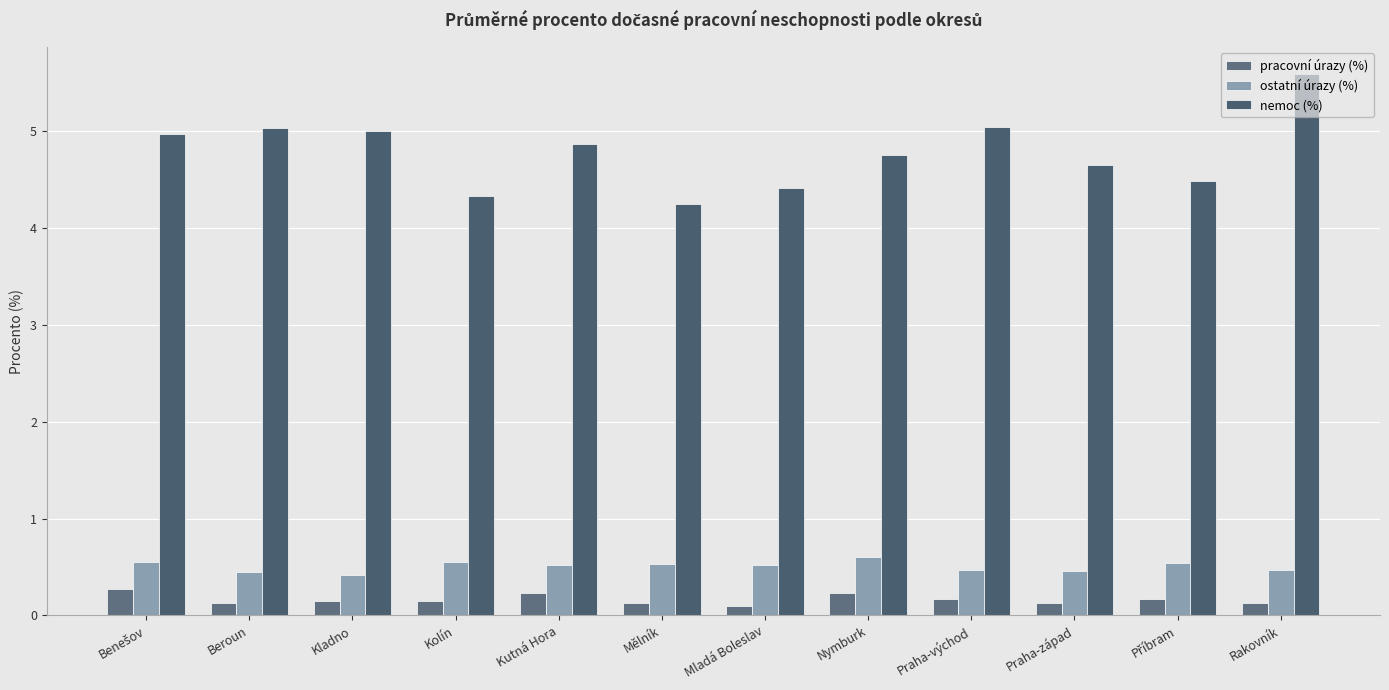

What are all the series names shown in the legend?

pracovní úrazy (%), ostatní úrazy (%), nemoc (%)